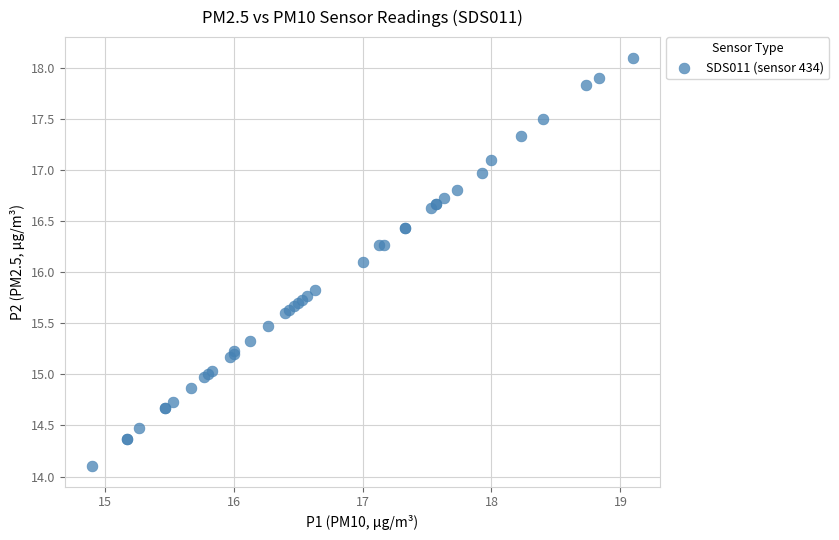

What Y value in the scatter plot is closest to 16?

16.1